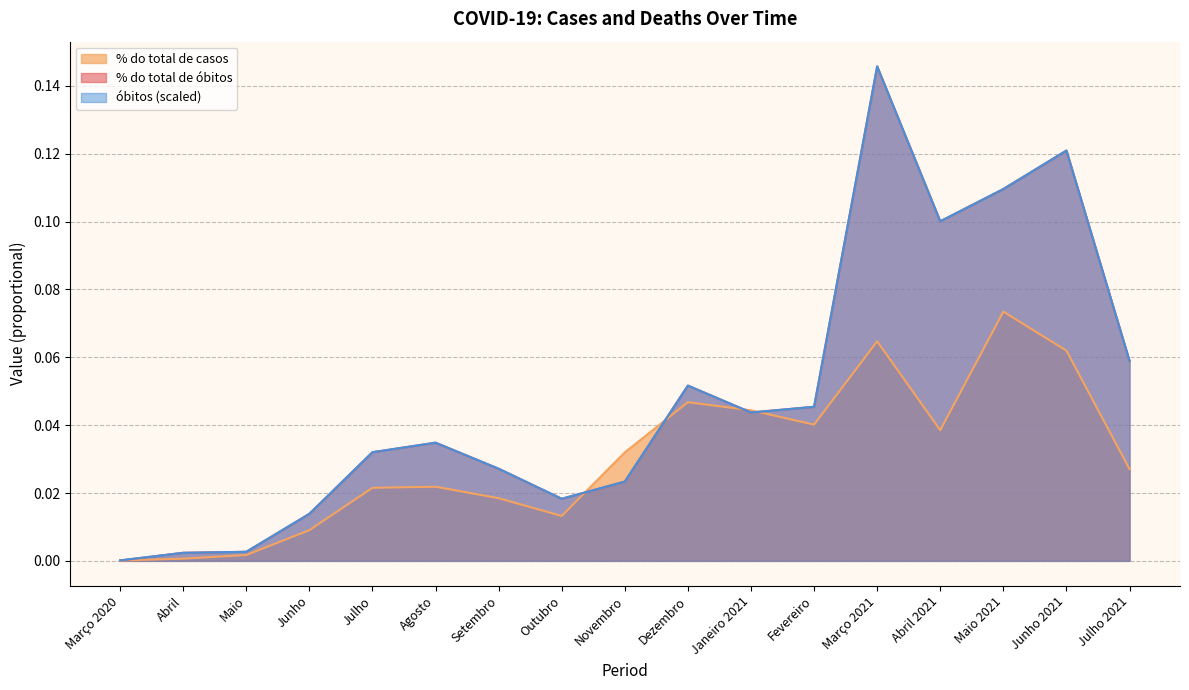

How many lines are shown in the chart?

3